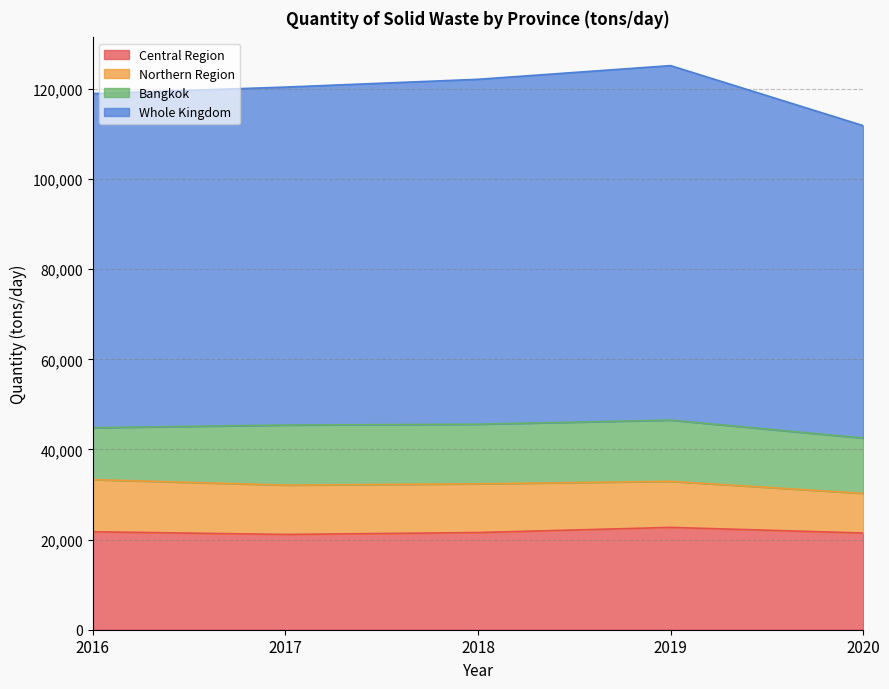

The value of Central Region at 2020 is 31713. True or false?

False